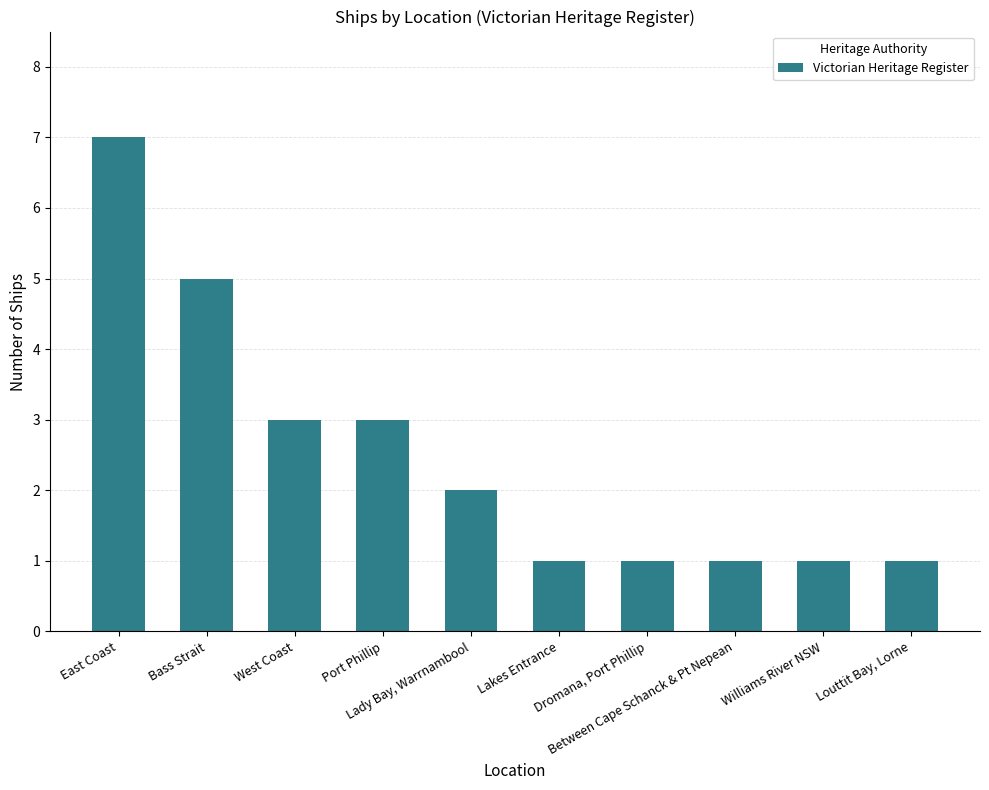

What position from the left is East Coast?

1